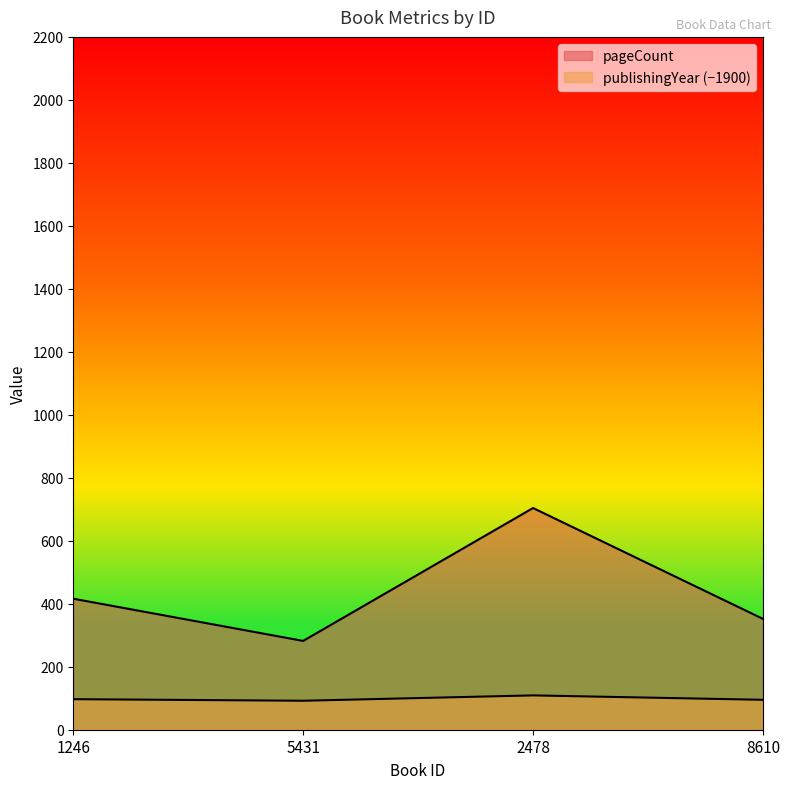

At which label does pageCount first exceed 416?

2478